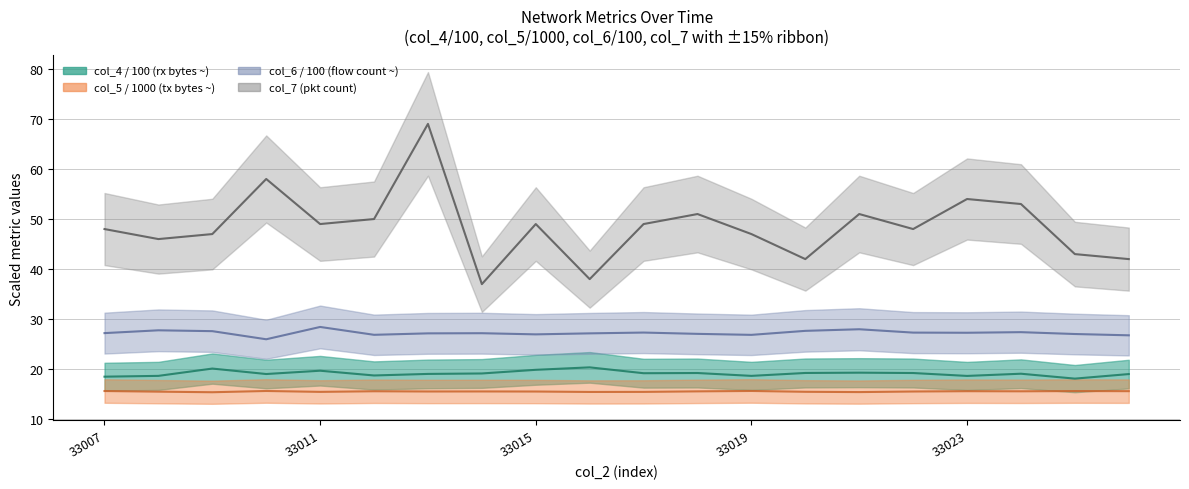

Which series has the widest spread of values?

col_7 (48-band)